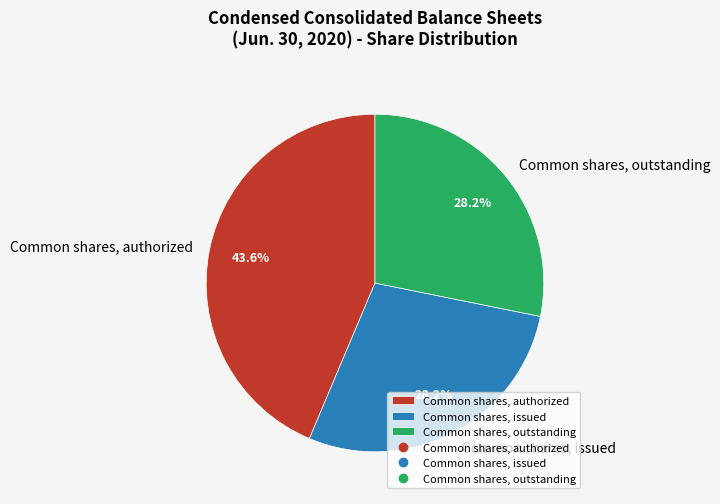

Combined, what portion of the pie is Common shares, outstanding and Common shares, issued?

56.4%